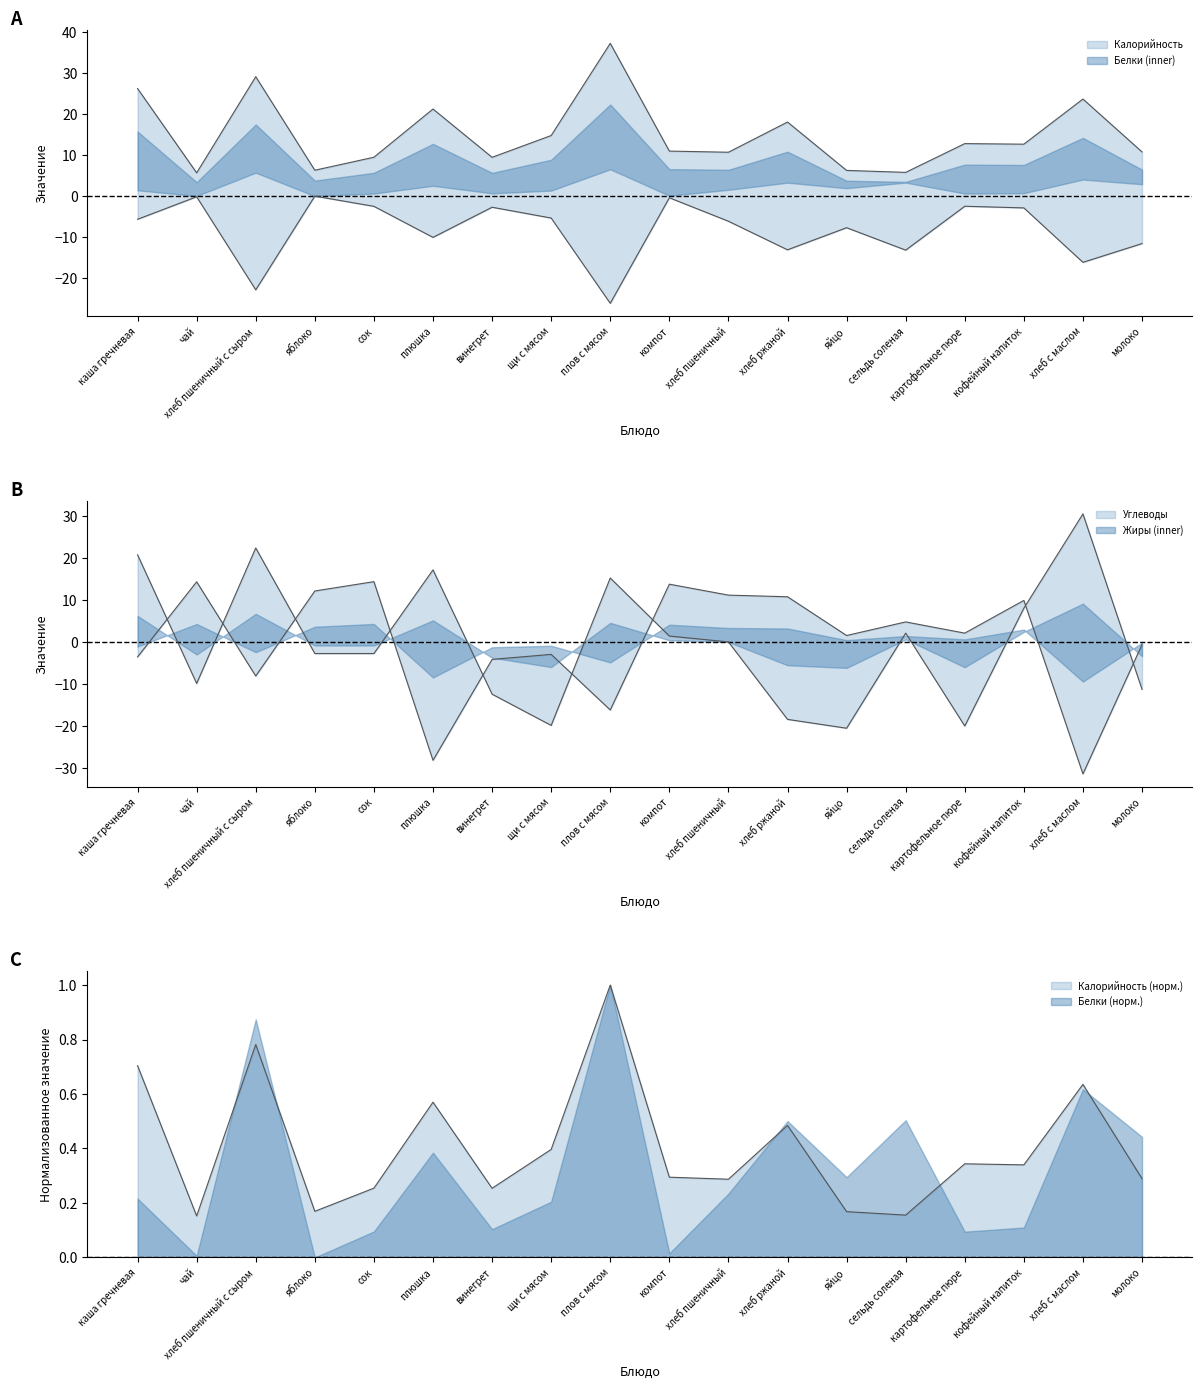

How many lines are shown in the chart?

4